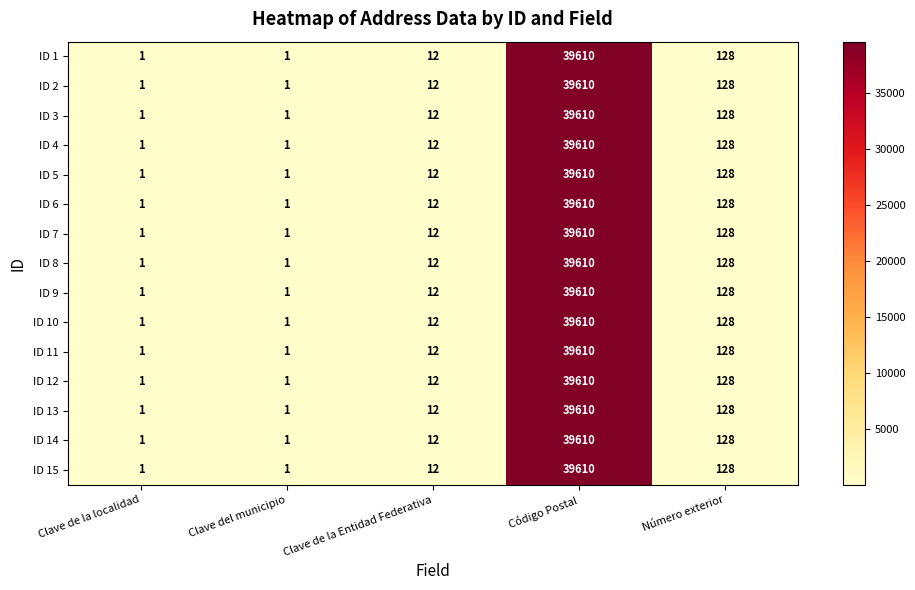

What is the difference between the second highest and minimum values in the ID 14 series?

127